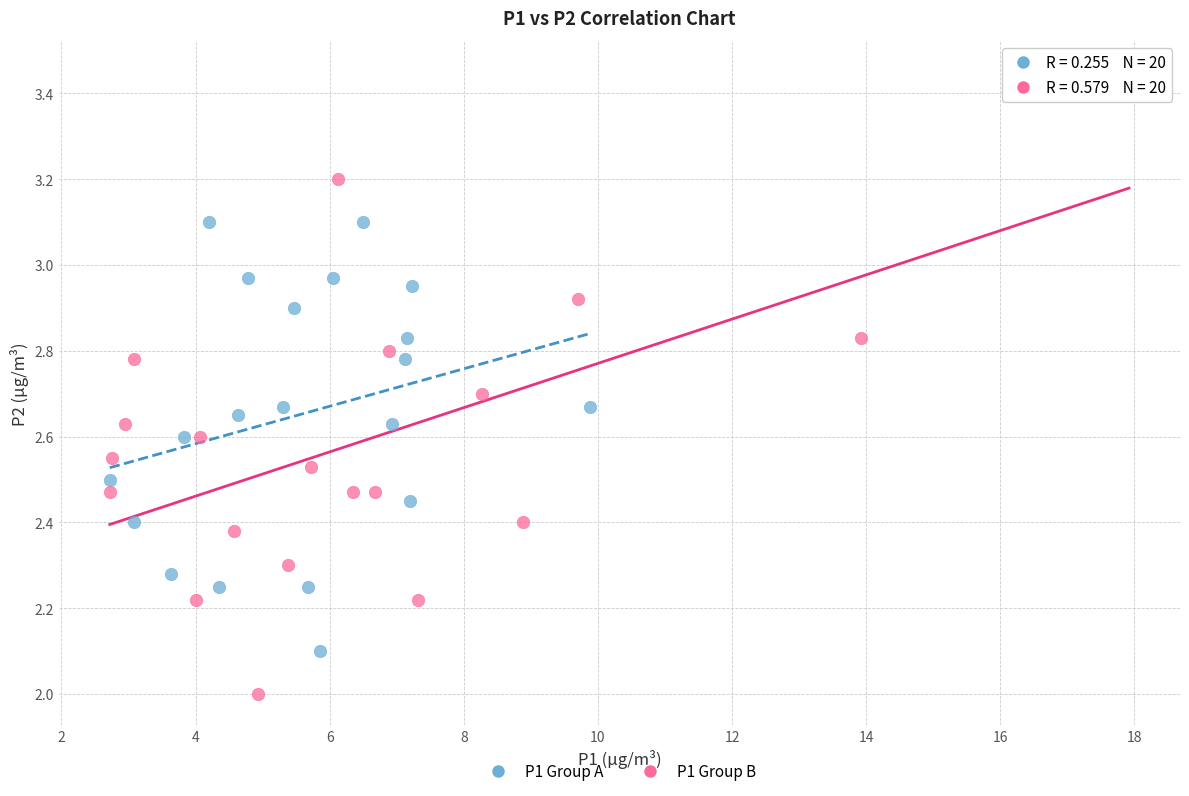

What are all the series names shown in the legend?

P1 Group A, P1 Group B